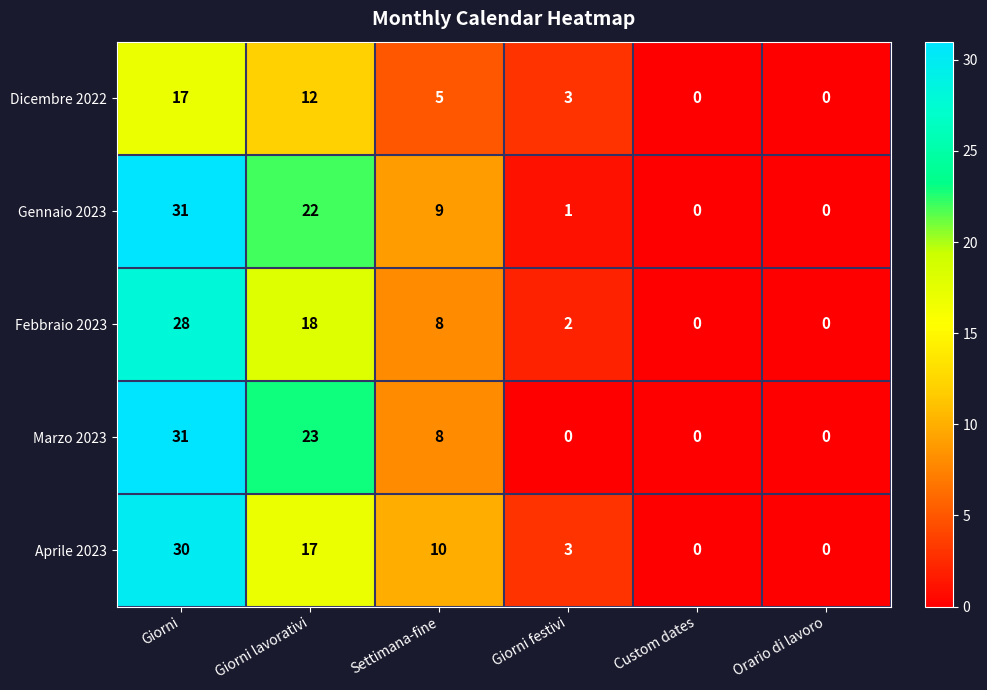

How many data points in Aprile 2023 are less than 10?

3